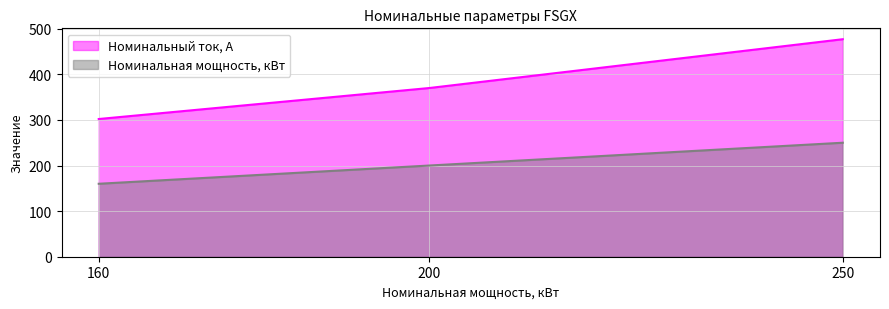

The value of Номинальный ток, А at 200 is 651. True or false?

False